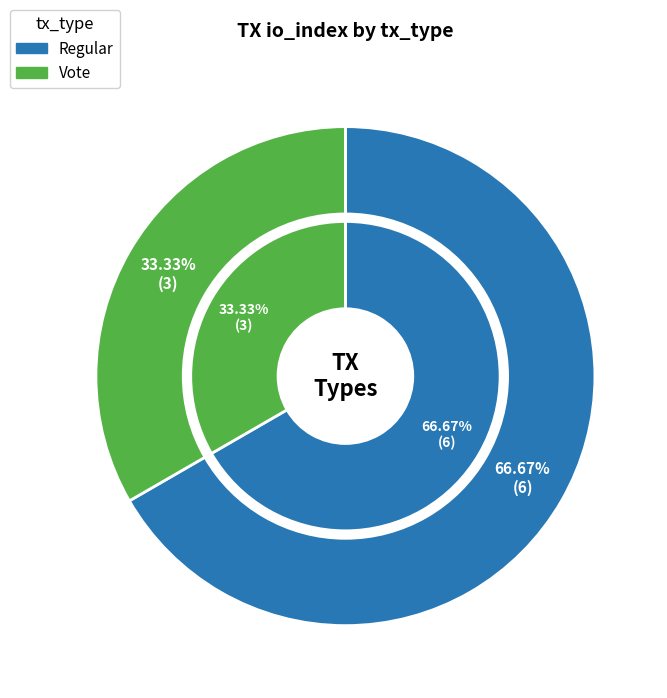

Between Vote and Regular, which is larger?

Regular